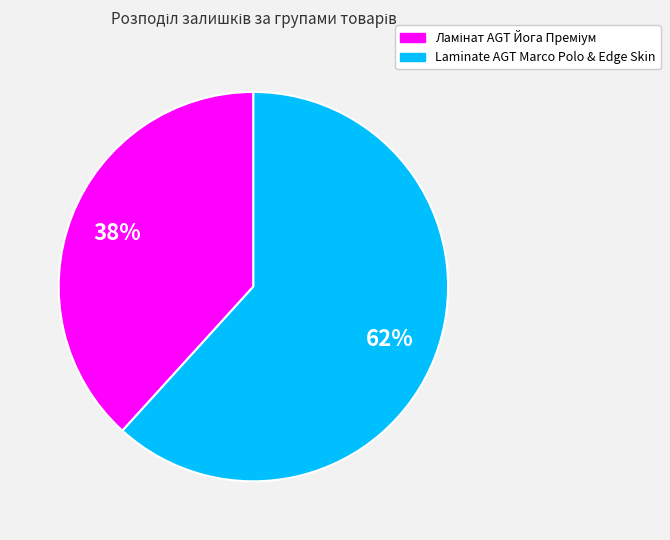

Is there any slice that represents more than half of the pie?

Yes